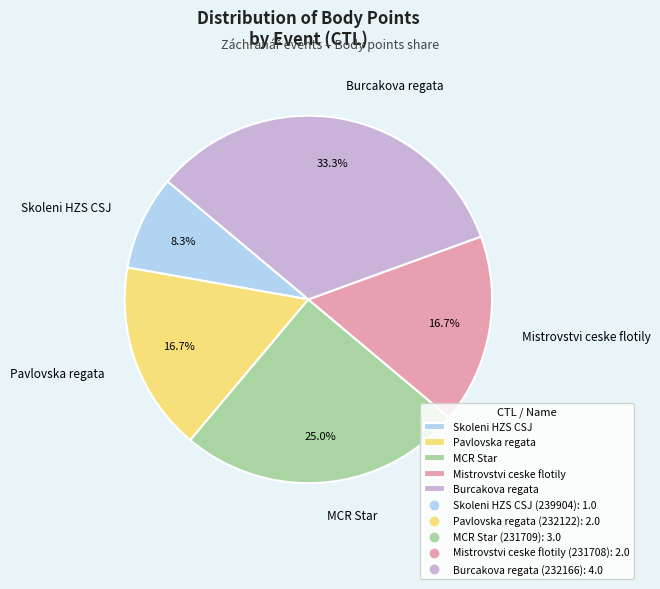

Does Skoleni HZS CSJ represent more than half of the total?

No